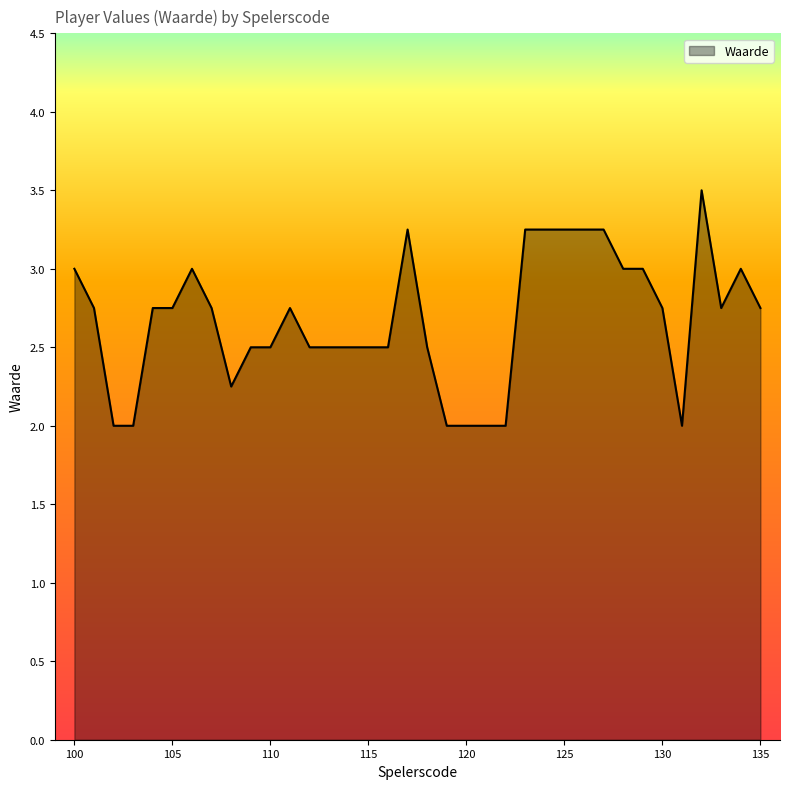

What is the minimum value shown in the chart?

2.0